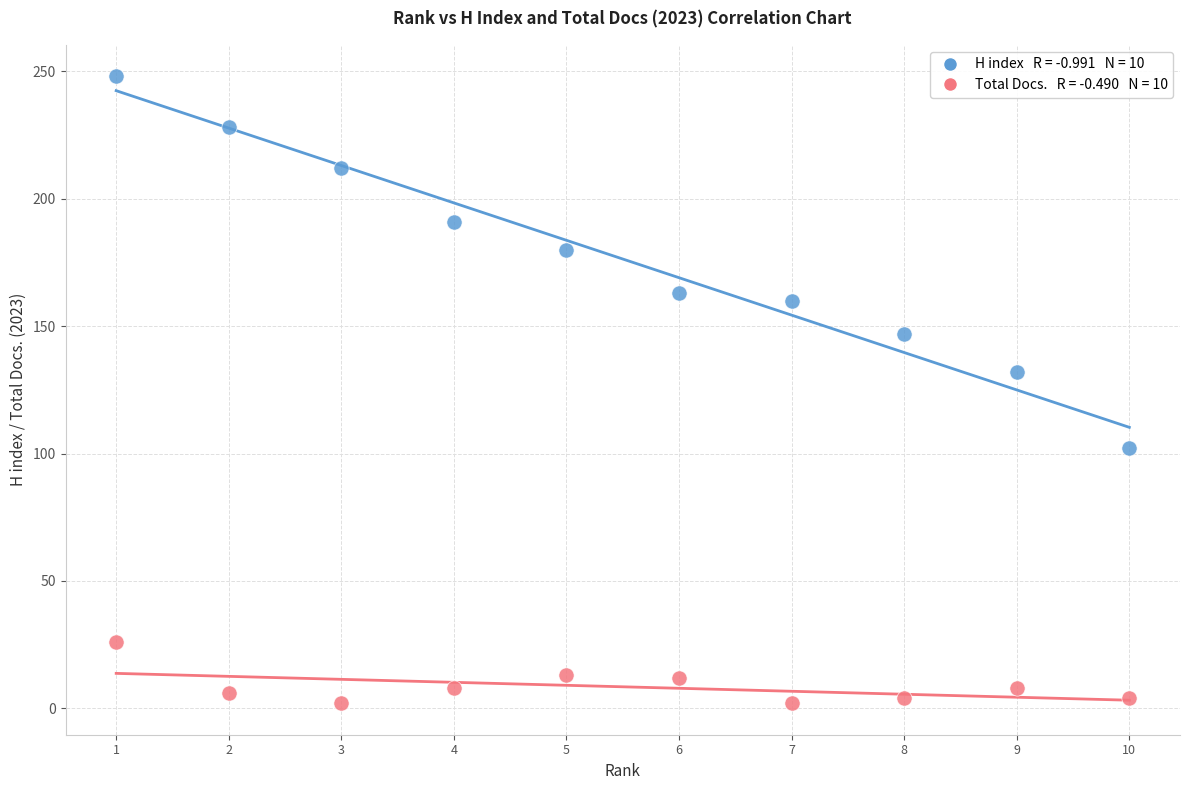

Across all series, what Y value is closest to 125?

132